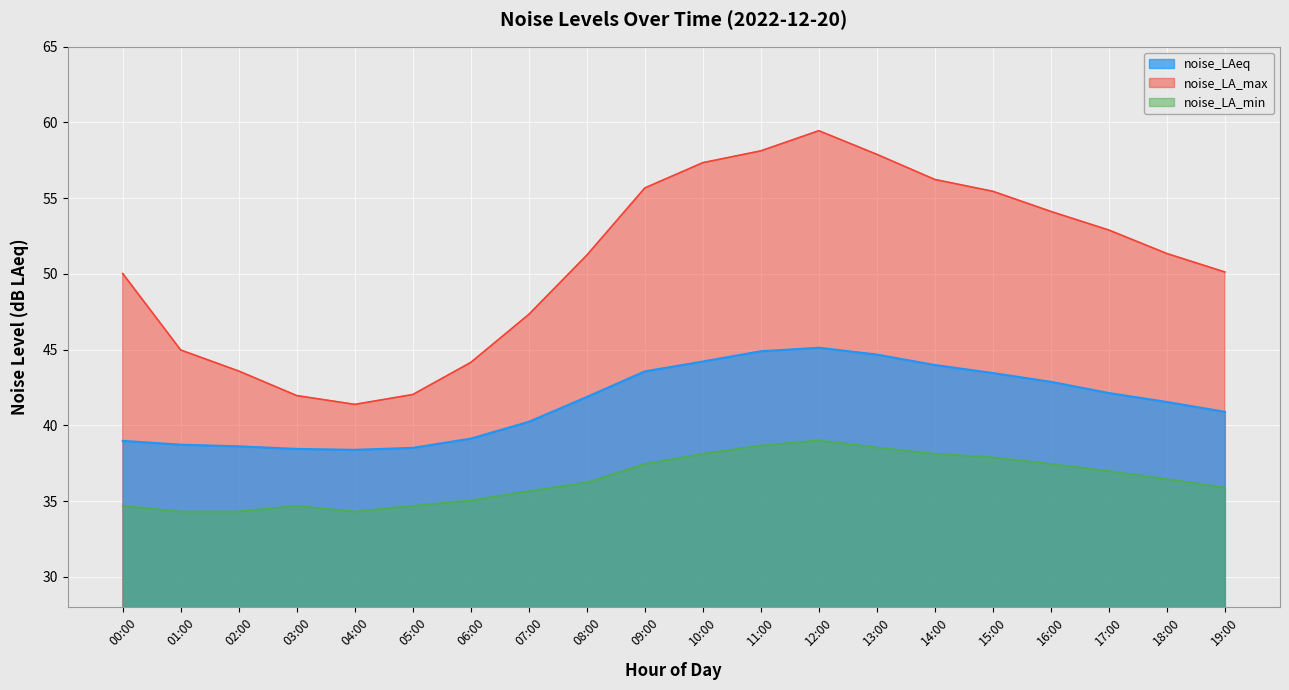

What is the difference between the highest and lowest values at 19:00?

14.2